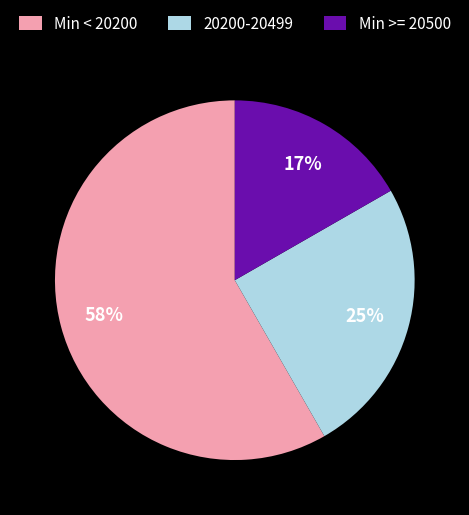

The 20200-20499 slice represents 25% of the pie. True or false?

True